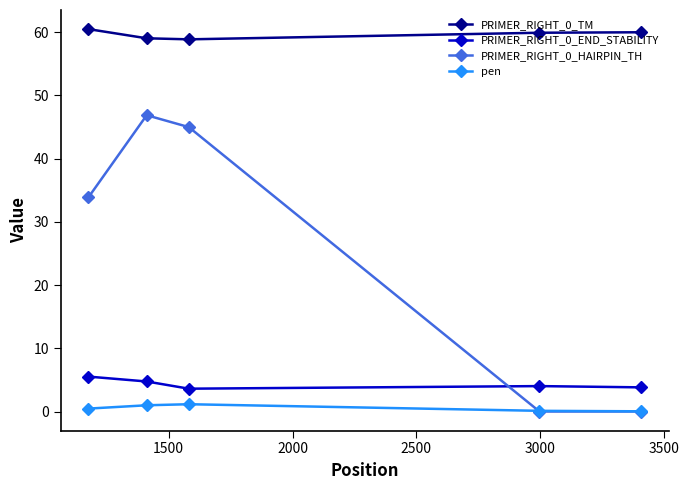

What is the average value of the PRIMER_RIGHT_0_TM series?

59.6